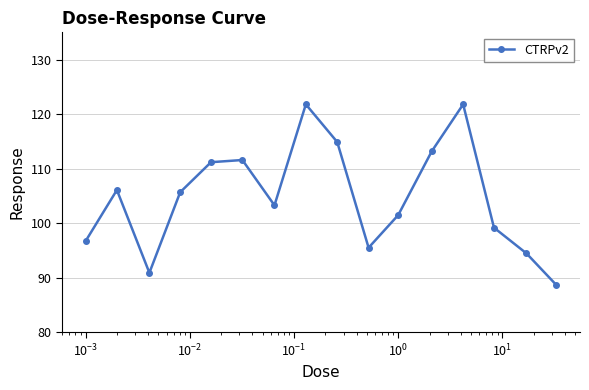

Reading right to left, what are all the values shown in this chart?

88.7	94.5	99.2	121.8	113.2	101.5	95.5	114.9	121.8	103.3	111.6	111.2	105.7	90.9	106.1	96.7